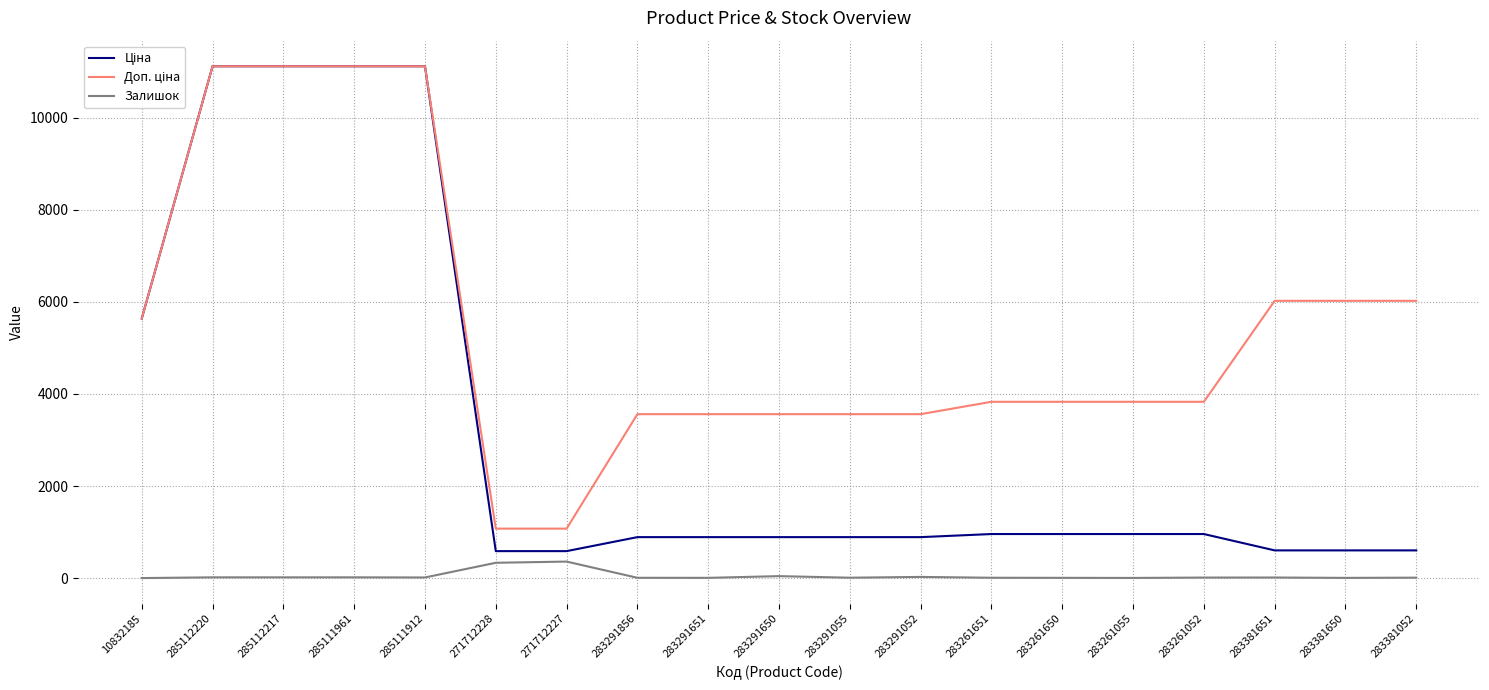

True or false: Залишок has a value of 26.0 at 283291052.

True